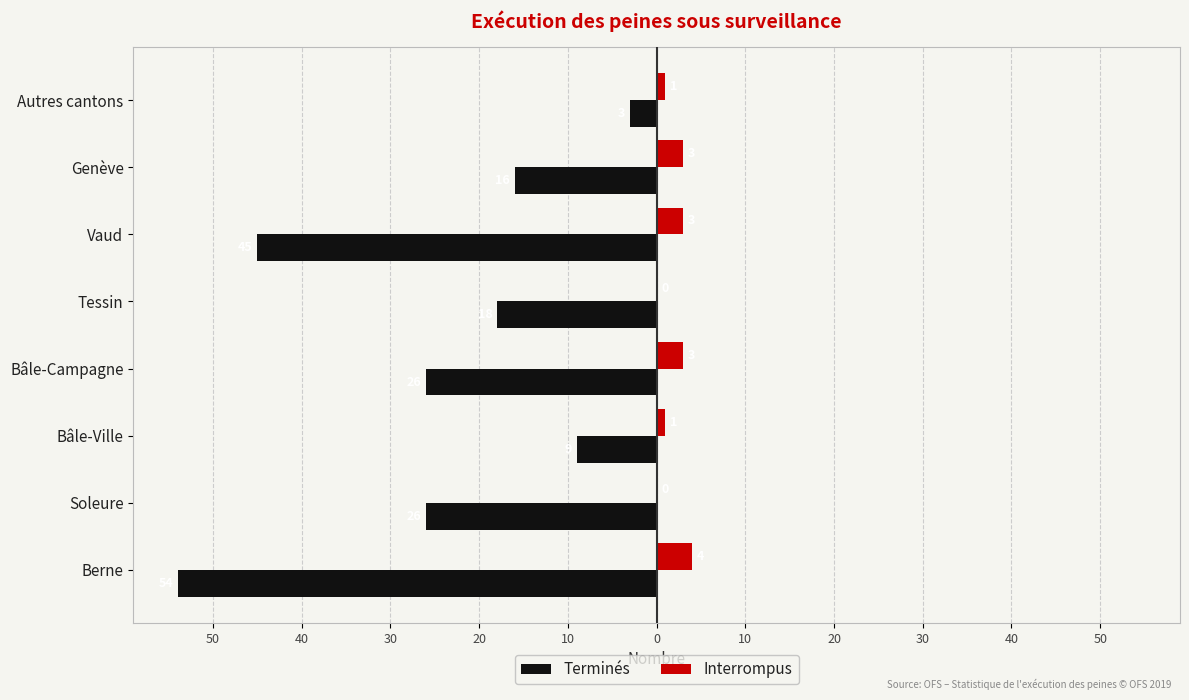

How many Interrompus values are between 1 and 3?

5